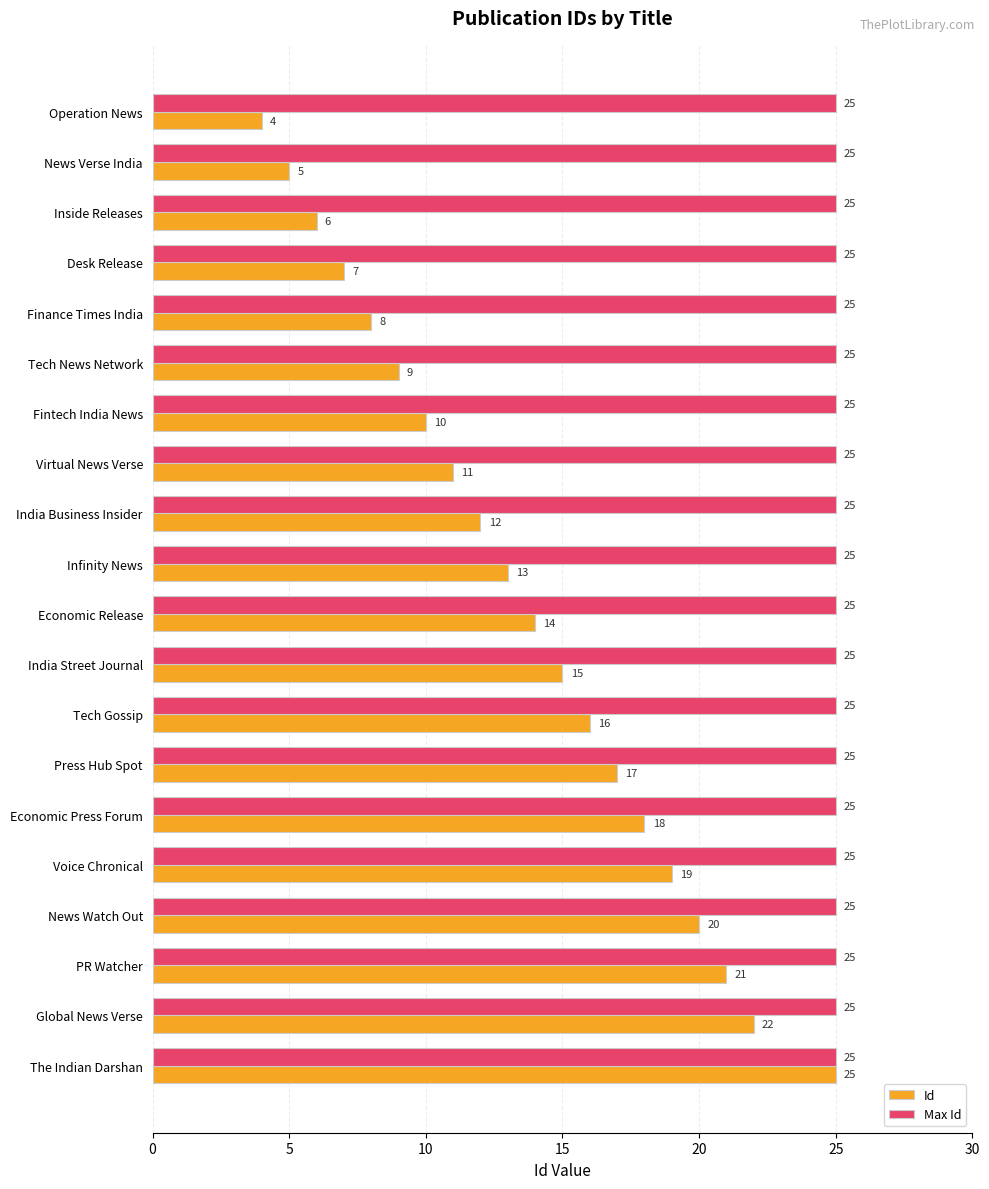

Which series has the largest total across all categories?

Max Id